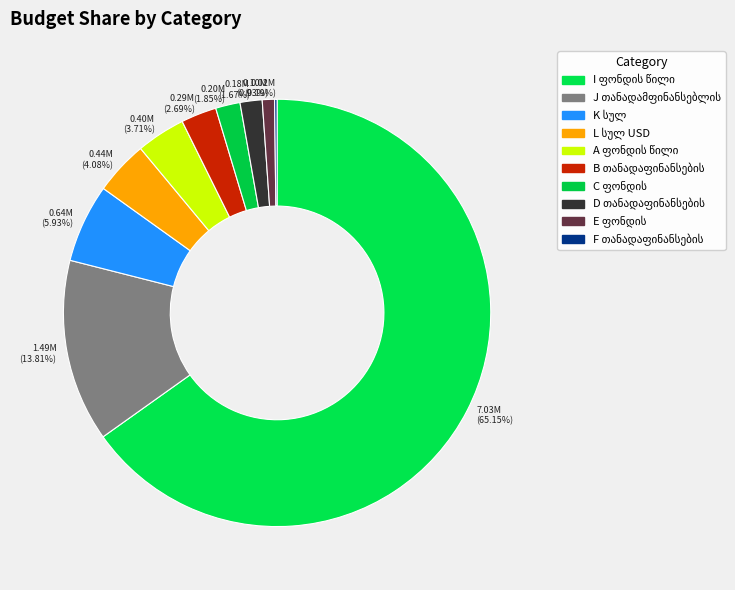

To the nearest percent, what is the average slice percentage?

10%